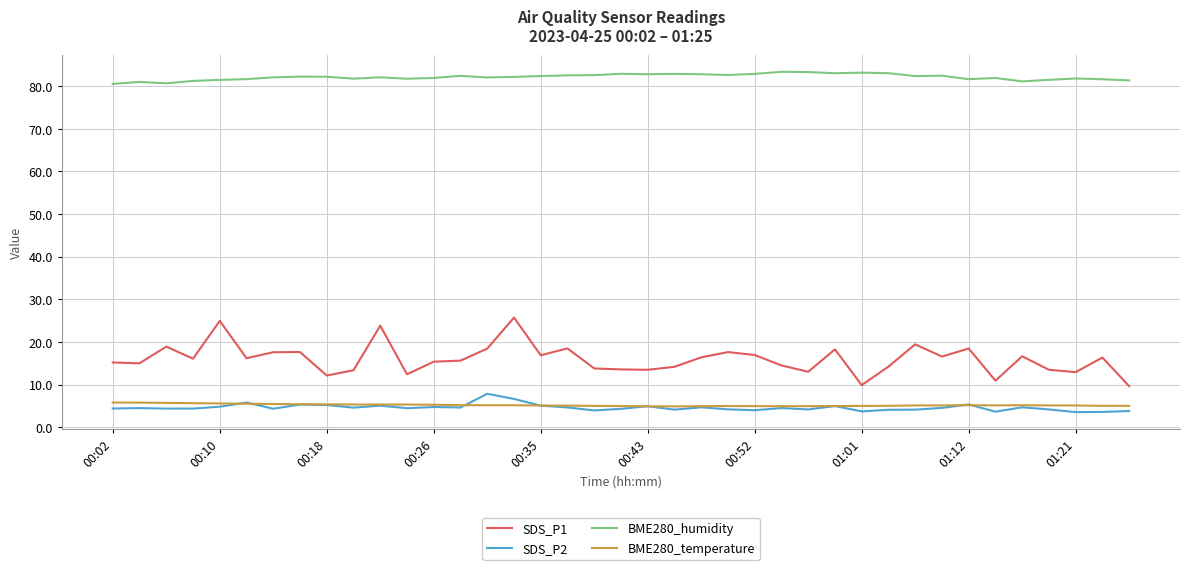

What is the minimum value for BME280_humidity?

80.5